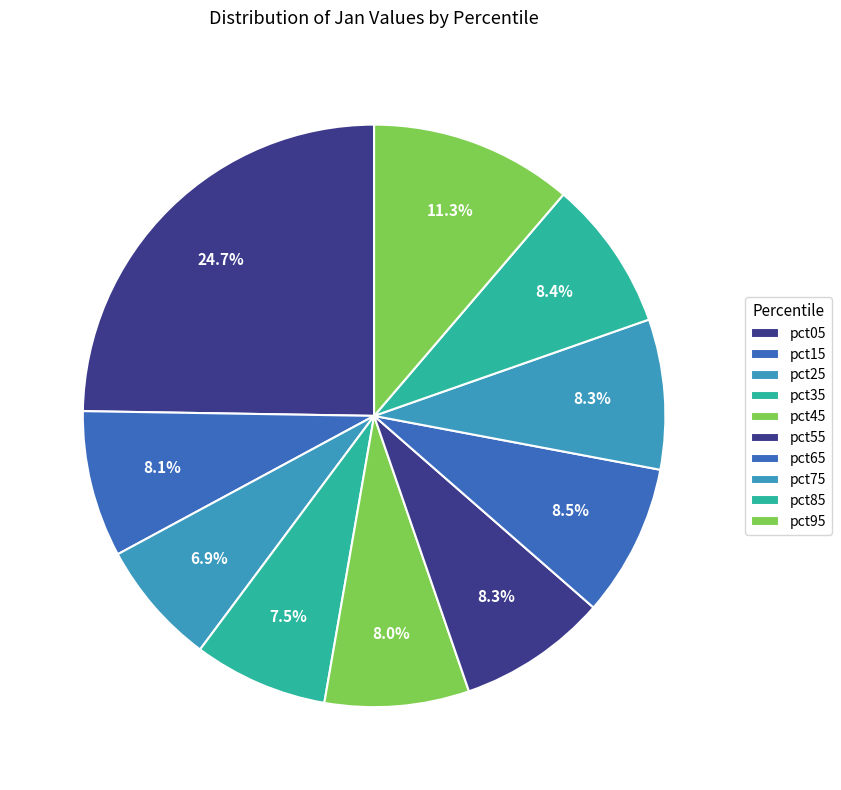

How many slices are in this pie chart?

10